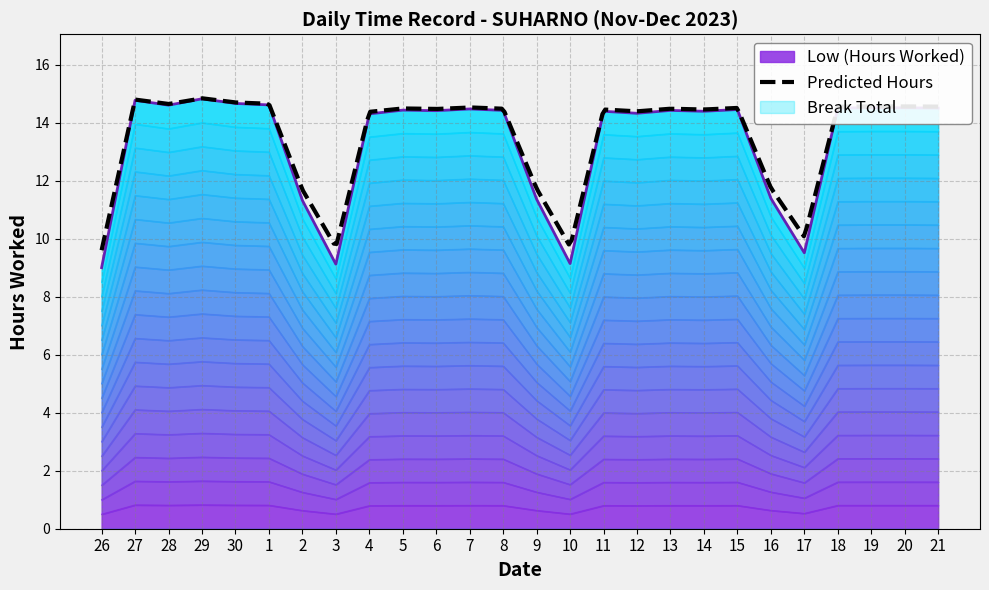

What is the sum of the values at 12 and 1?

1.6